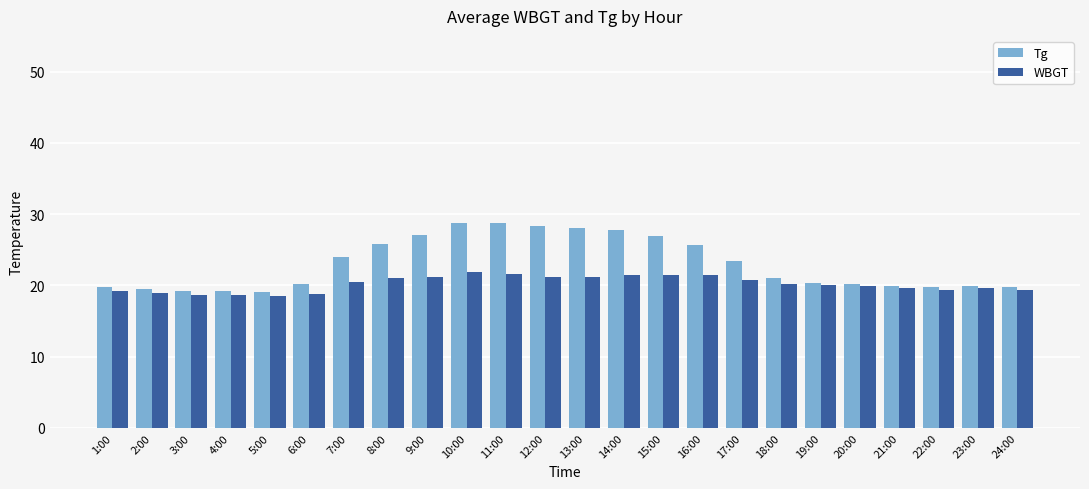

Rank the series by their maximum value, from lowest to highest.

WBGT, Tg